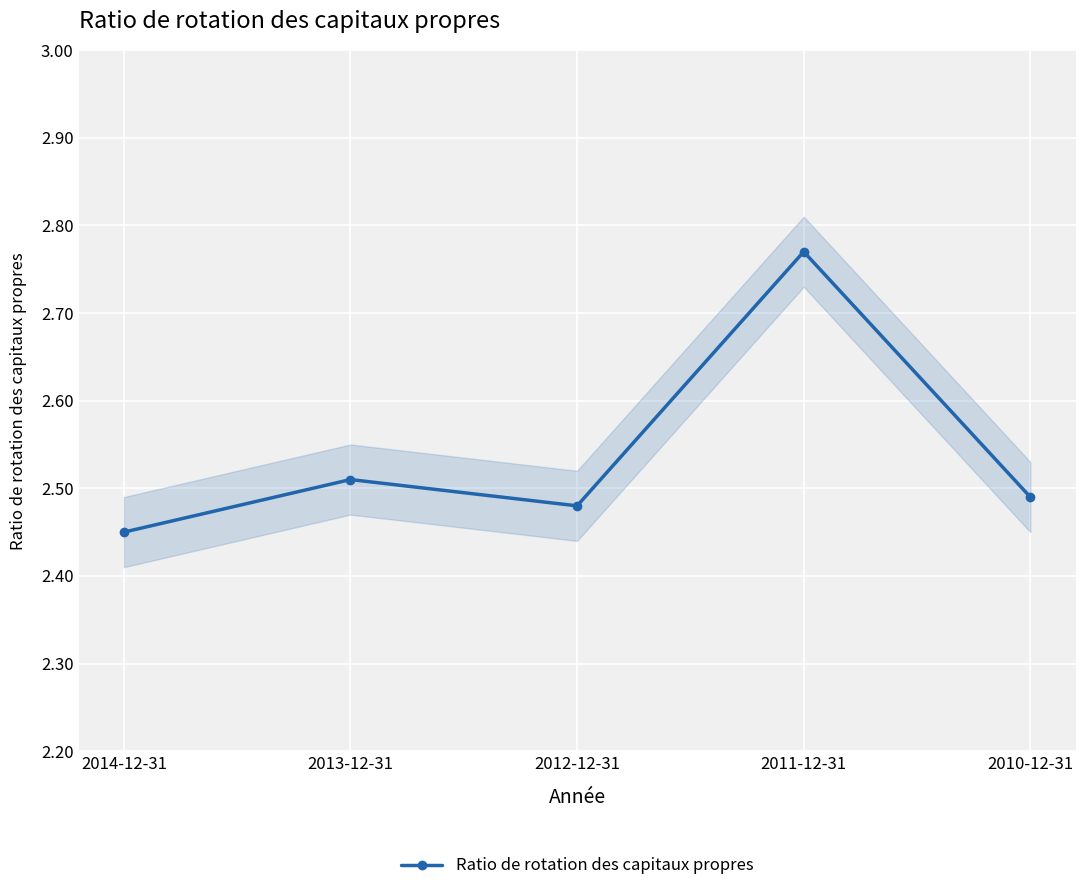

The value at 2010-12-31 is 2.5. True or false?

True